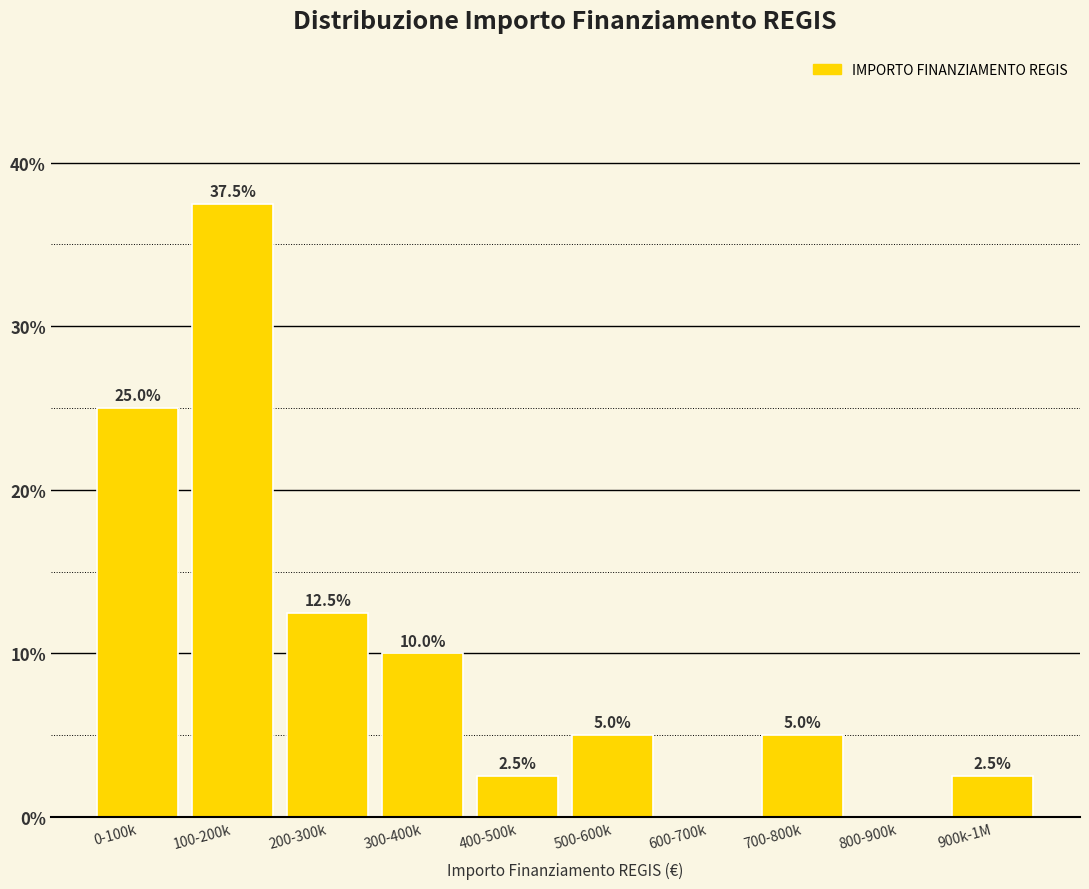

Reading right to left, transcribe all the data shown in this chart.

900k-1M=2.5	800-900k=0.0	700-800k=5.0	600-700k=0.0	500-600k=5.0	400-500k=2.5	300-400k=10.0	200-300k=12.5	100-200k=37.5	0-100k=25.0